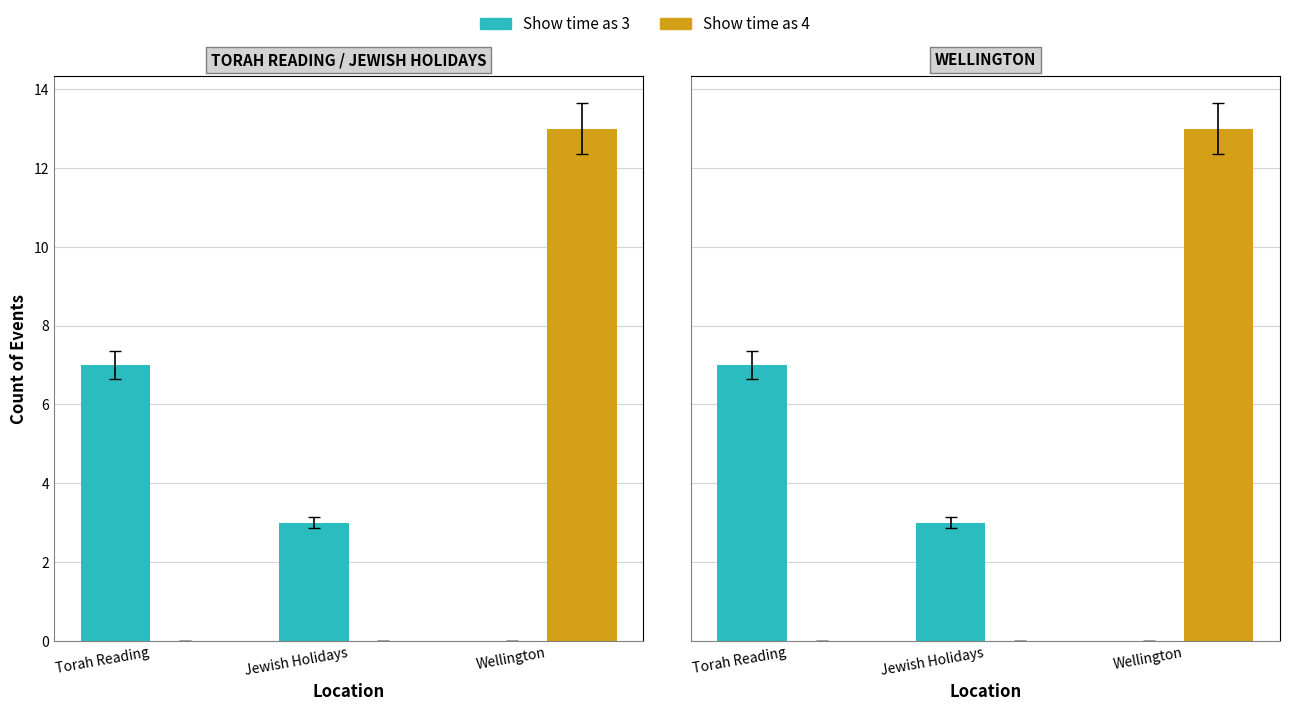

Reading left to right, transcribe all the data shown in this chart.

Show time as 3: 7	3	0
Show time as 4: 0	0	13